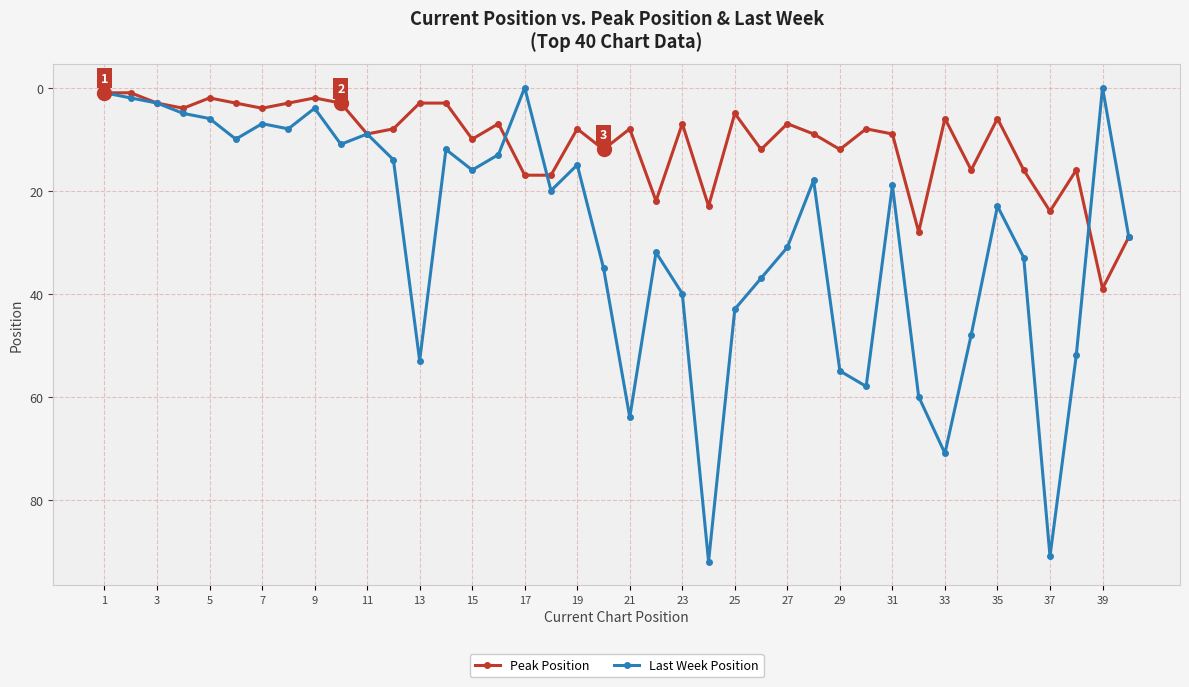

List the series in order of their overall mean, highest first.

Last Week Position, Peak Position